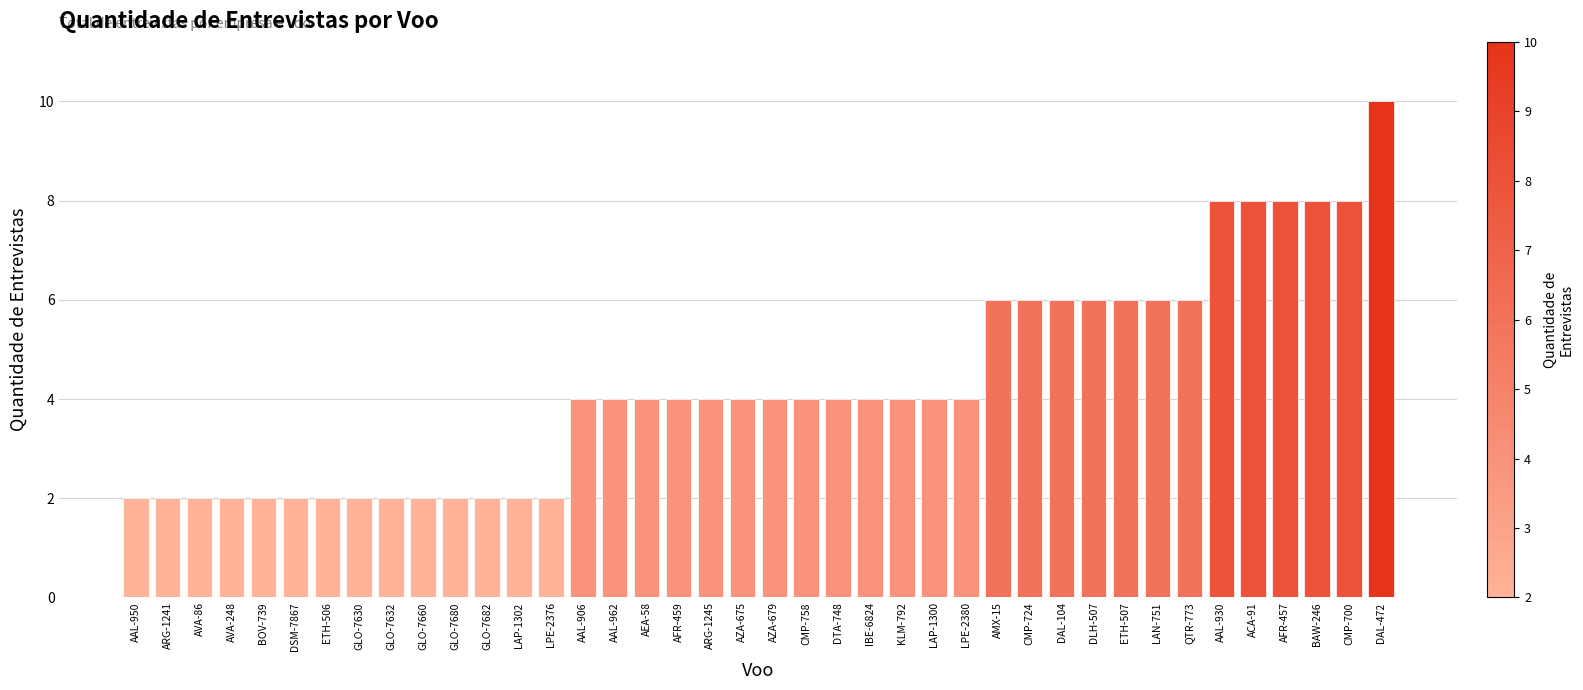

What is the sum of all values?

172